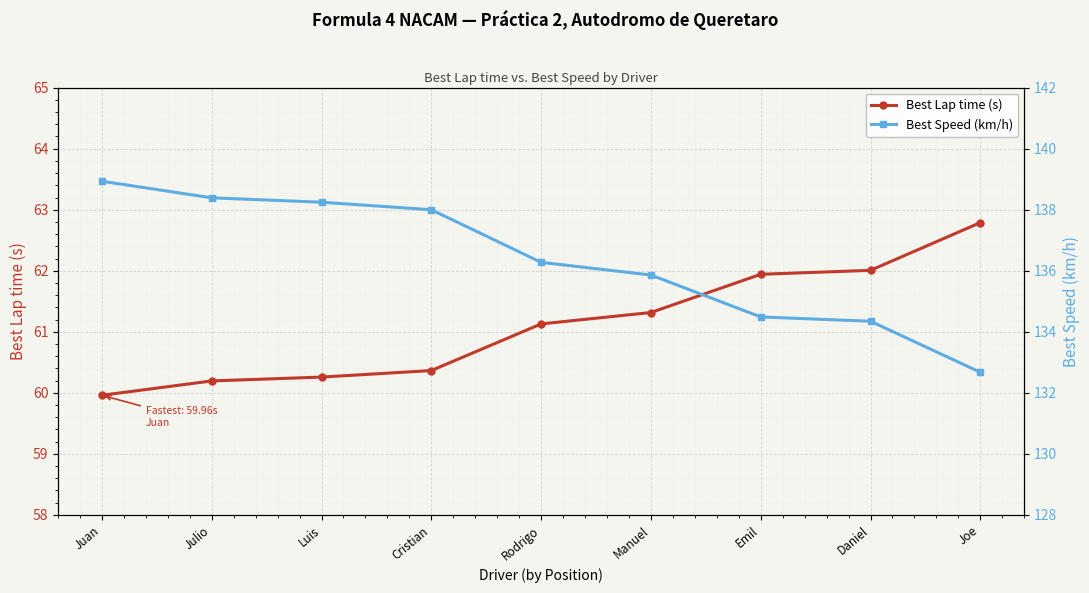

Rank the series at Juan from highest to lowest value.

Best Speed (km/h), Best Lap time (s)